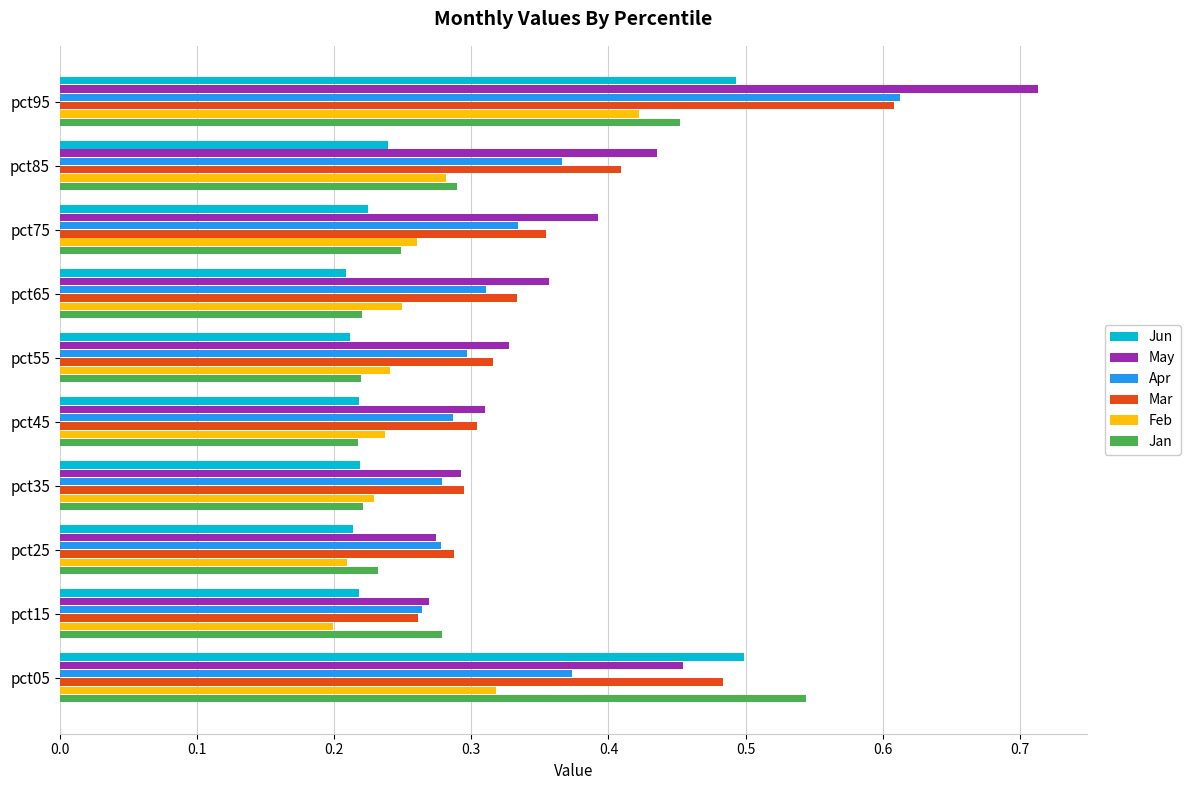

What is the total value across all series at pct65?

1.7